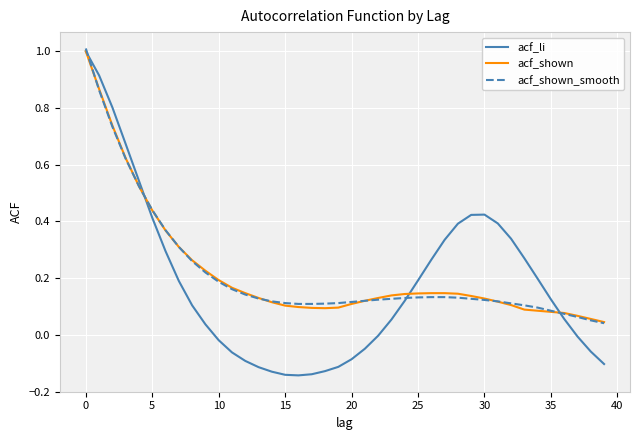

What are all the series names shown in the legend?

acf_li, acf_shown, acf_shown_smooth